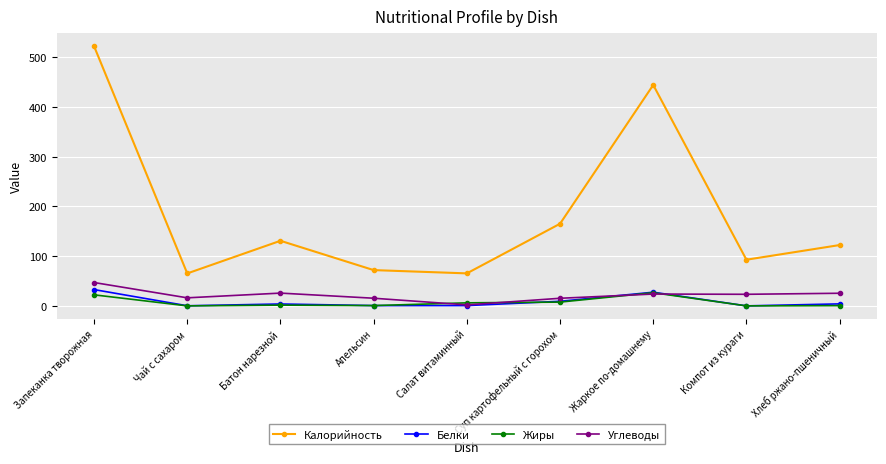

True or false: Калорийность has more than 1 interior local peaks.

True